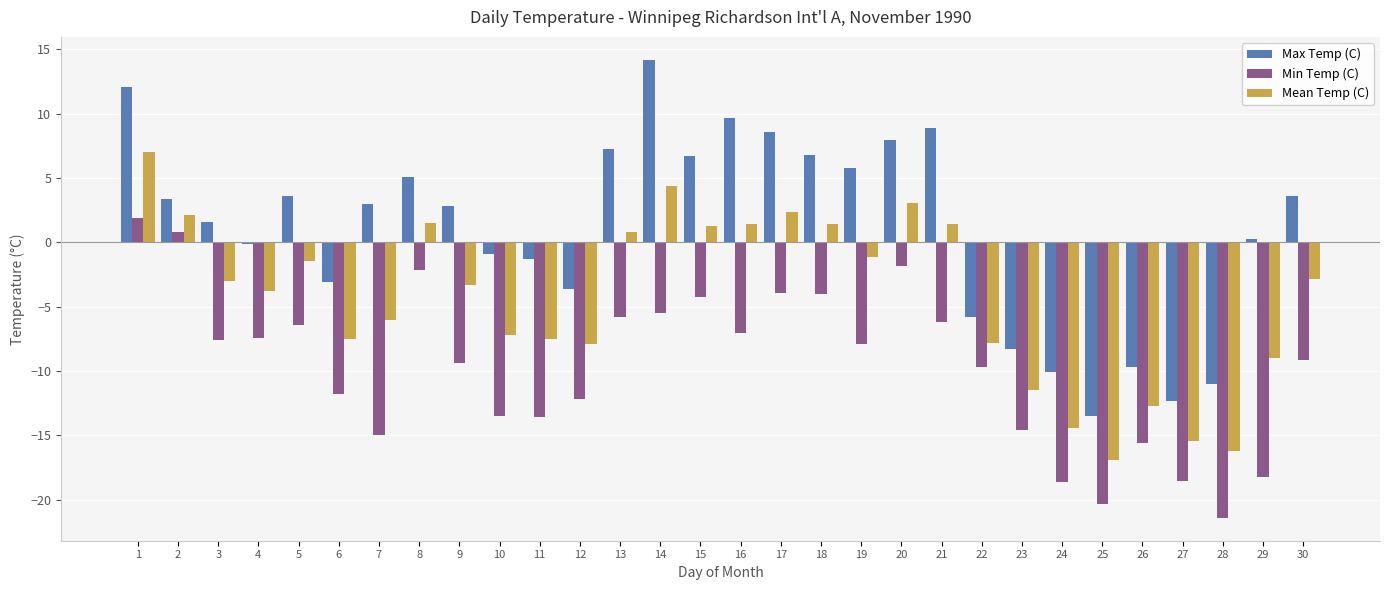

How many groups of bars are there?

30